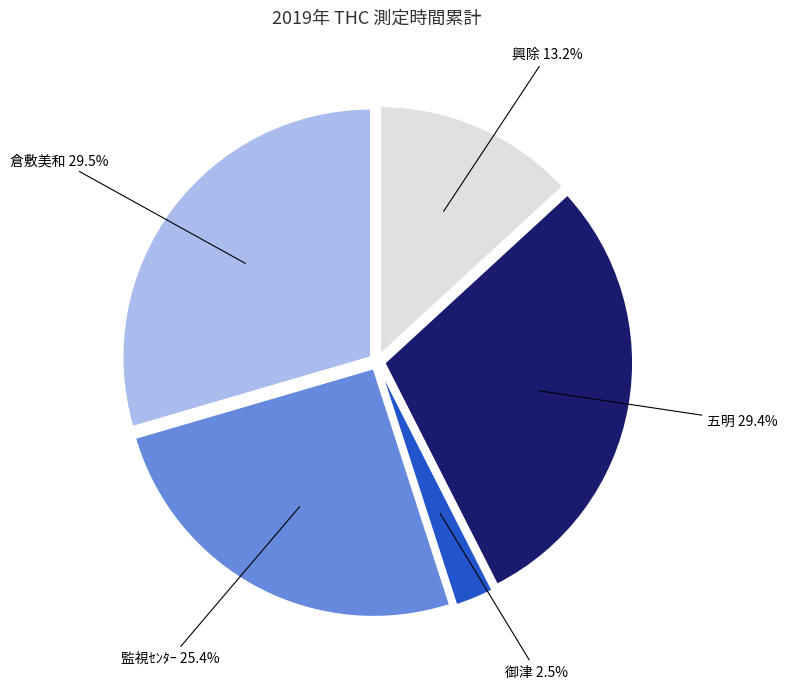

What portion of the pie excludes 御津?

97.5%